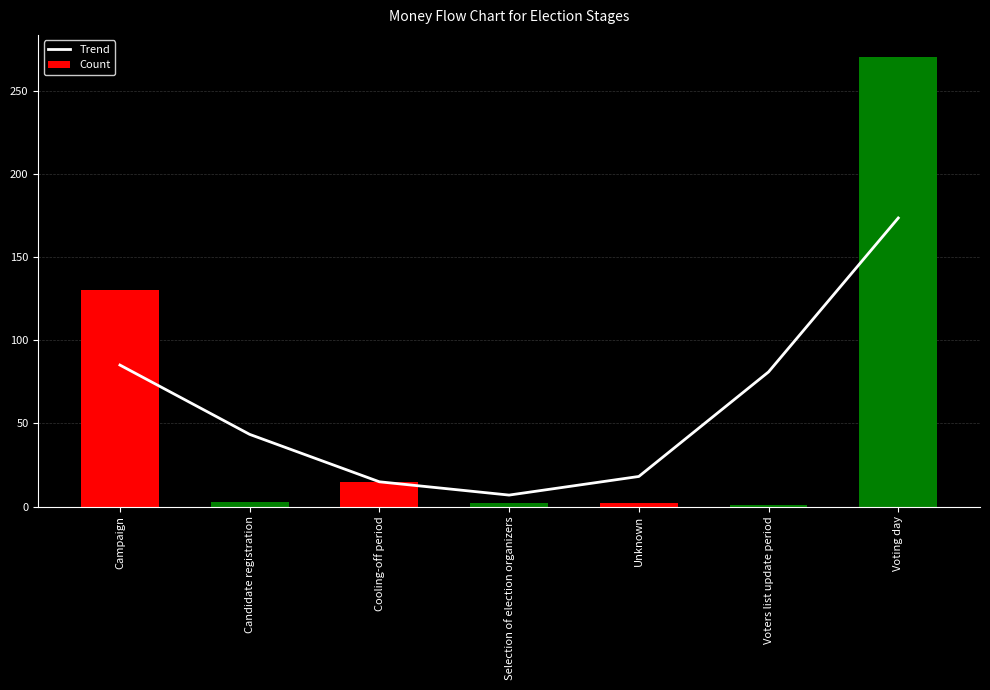

How many data points in Trend are less than 43?

3